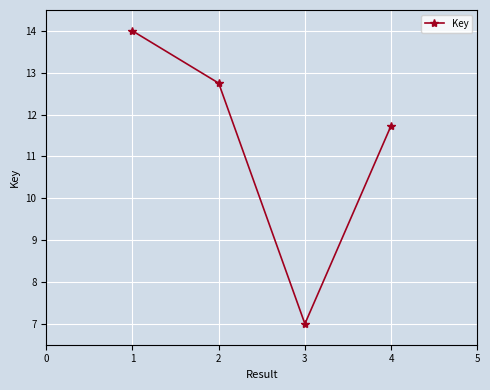

What is the value of the 2nd point from the left?

12.8